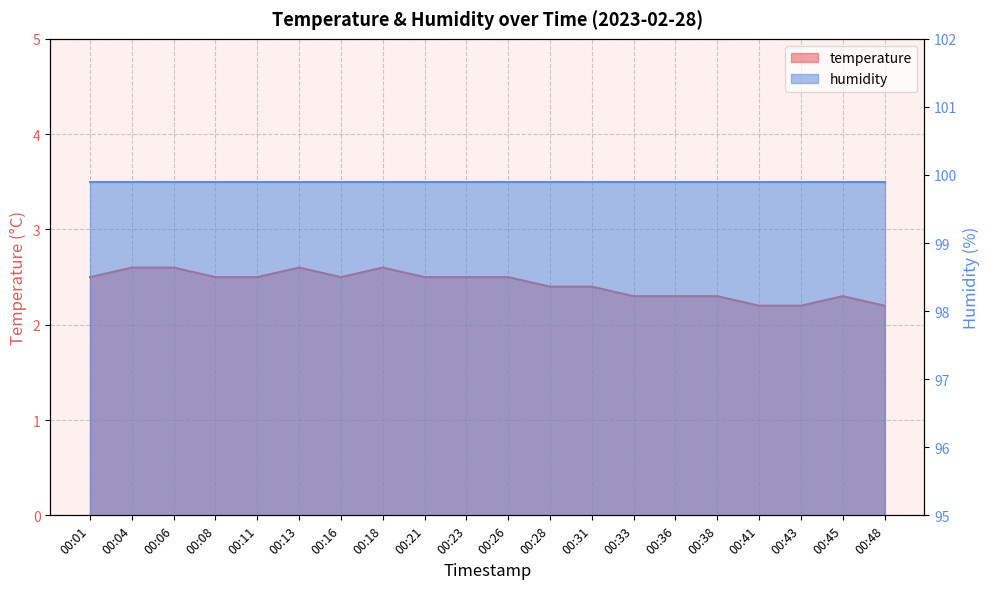

Which category has the lowest value across all series?

00:41